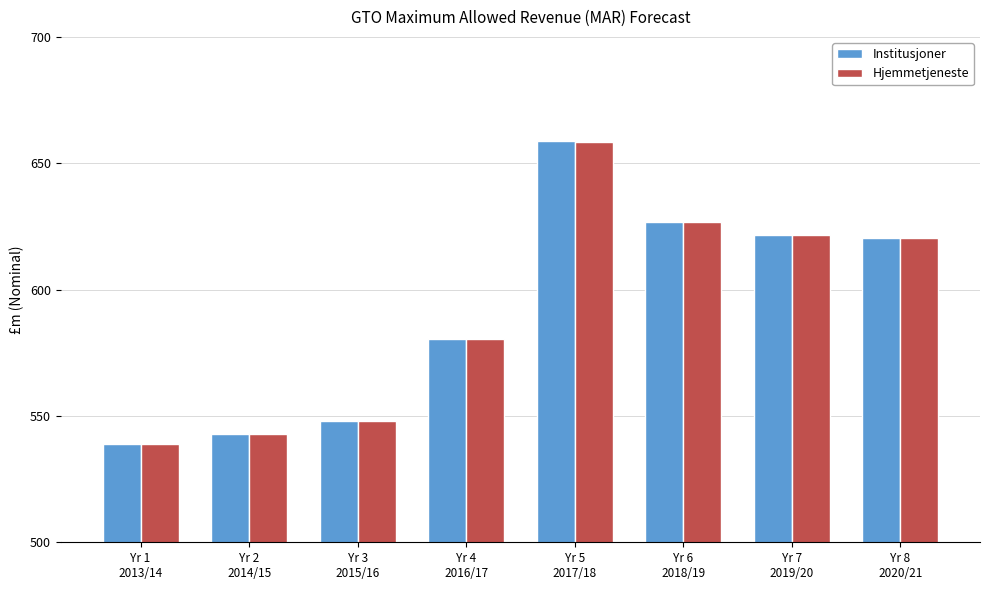

What is the average value of the Institusjoner series?

592.2